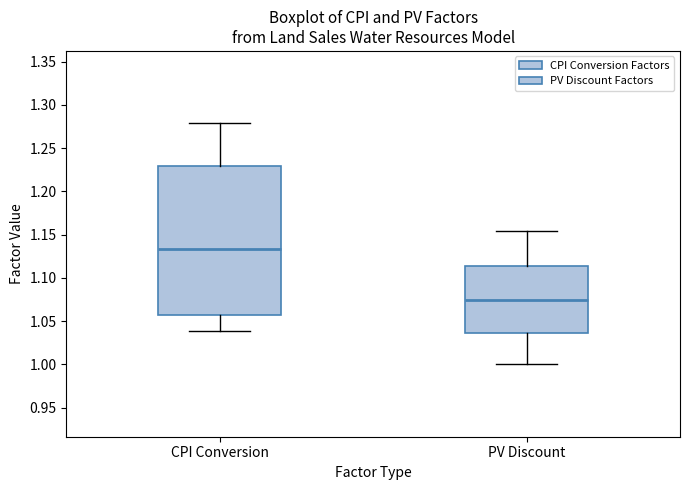

Reading left to right, read every box against the y-axis: the position of its median line, the range the box covers, and the ends of its whiskers. The values are not printed on the chart, so give them approximately, as read against the axis.

CPI Conversion: median 1.135, box 1.055 to 1.230, whiskers 1.040 to 1.280
PV Discount: median 1.075, box 1.035 to 1.115, whiskers 1.000 to 1.155